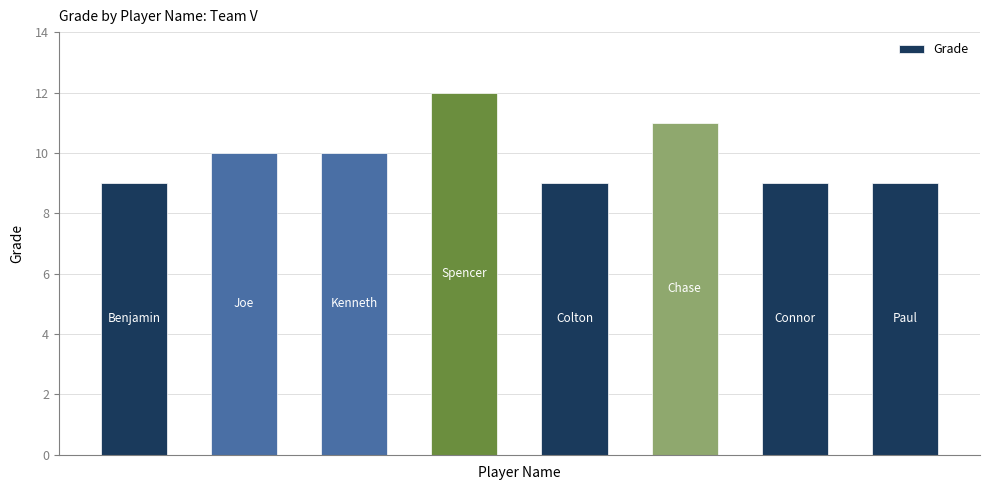

What is the sum of all values?

79